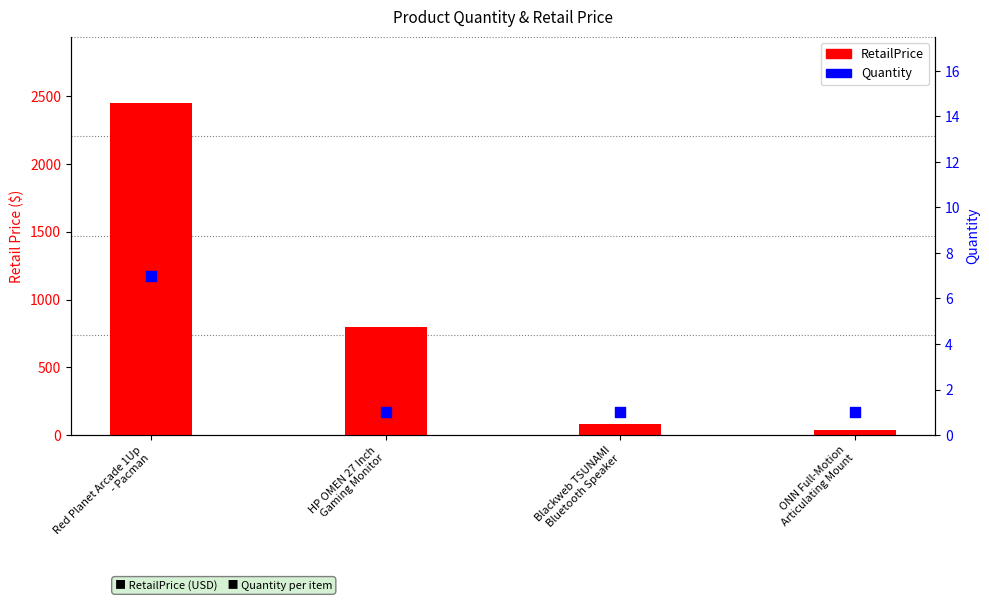

Which series contains the highest Y value?

RetailPrice